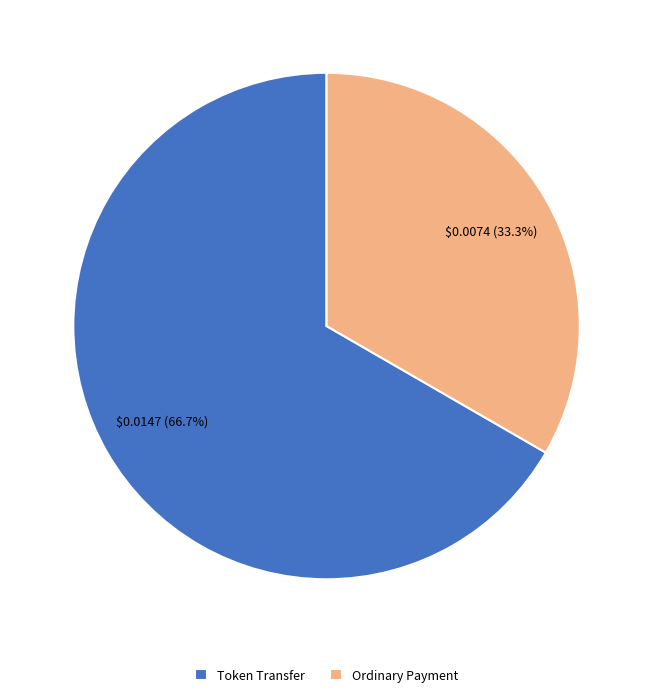

Rank the categories by value from lowest to highest.

Ordinary Payment, Token Transfer